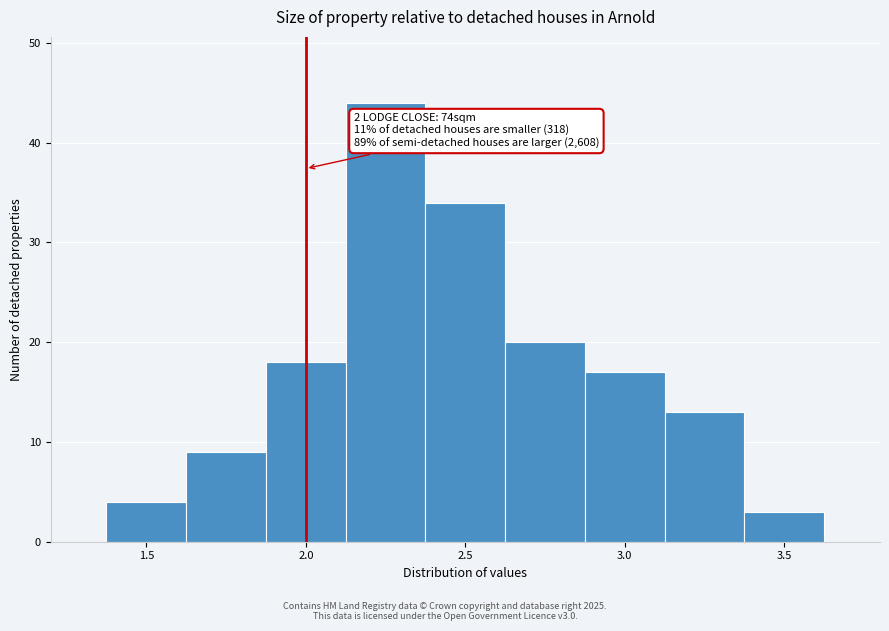

Which range on the x-axis has the tallest bar?

2.125 to 2.375